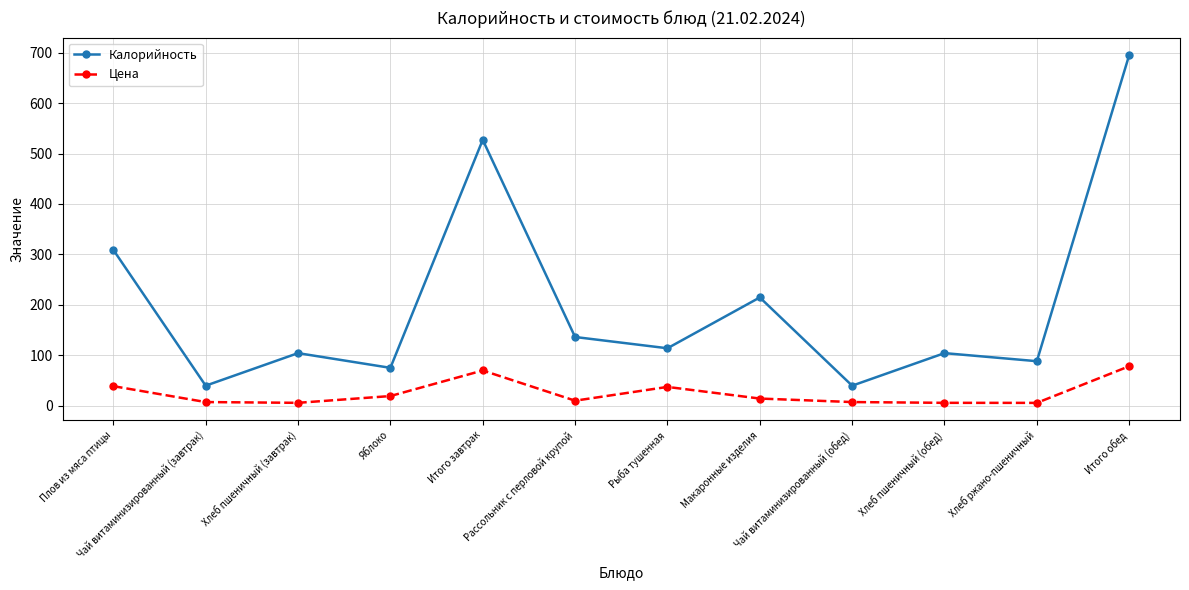

What value does the Цена series have at Хлеб пшеничный (завтрак)?

5.4